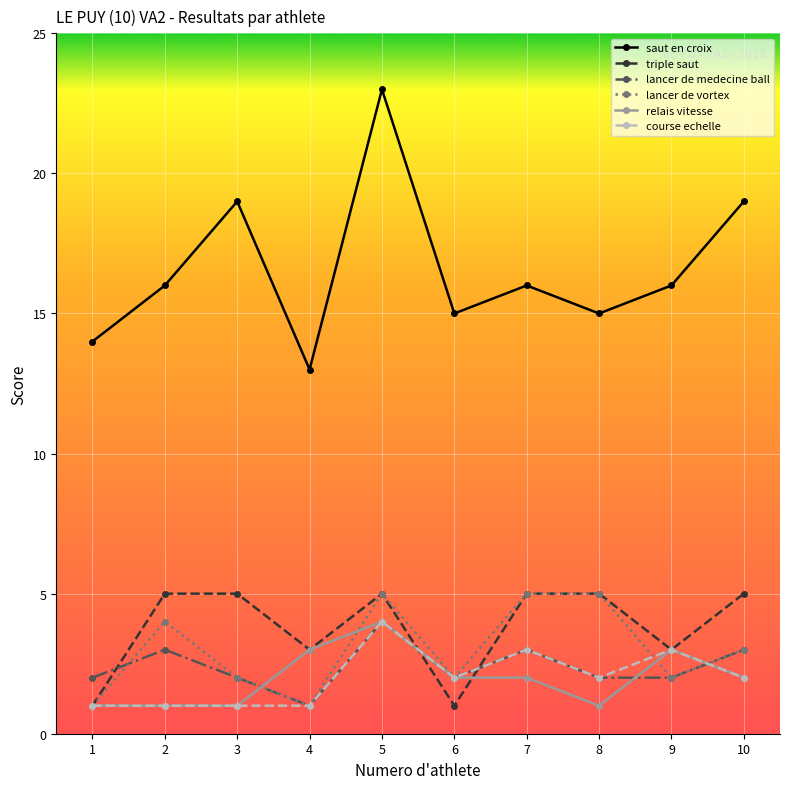

Which series changed the most between 5 and 6?

saut en croix